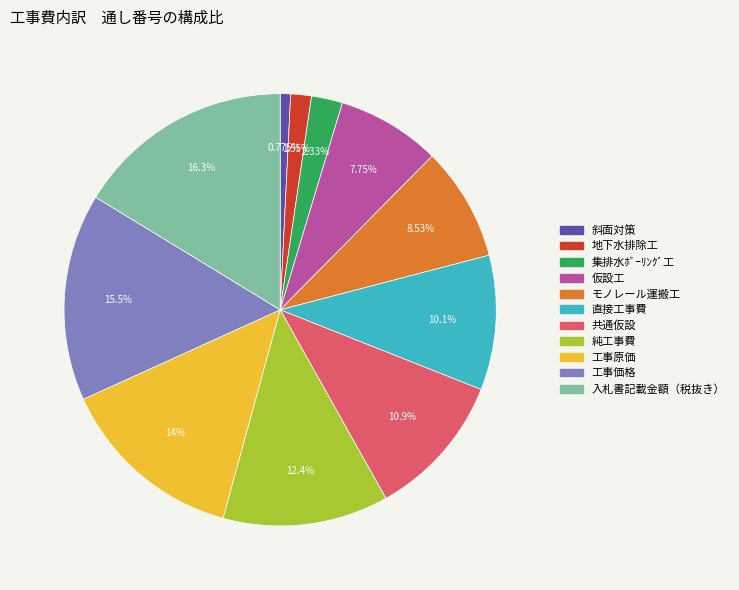

Which slice is the largest?

入札書記載金額（税抜き）